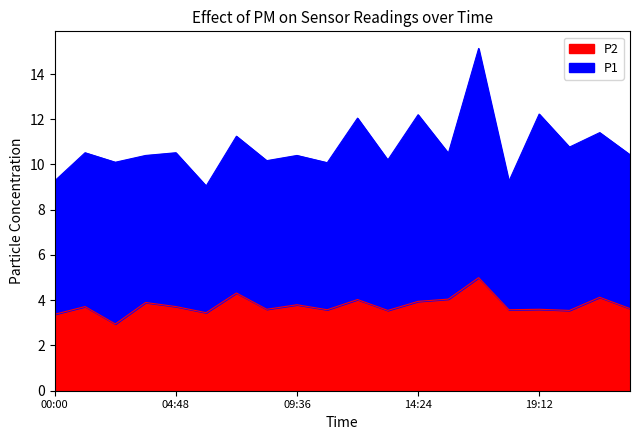

Read the value at 18:00.

3.6